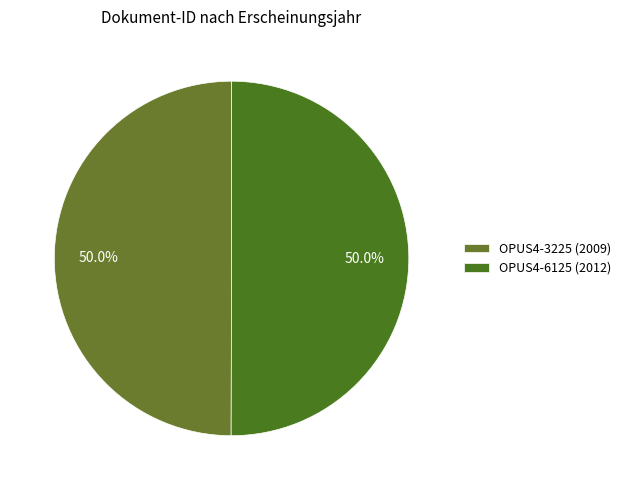

Combined, do OPUS4-3225 (2009) and OPUS4-6125 (2012) account for over 50%?

Yes